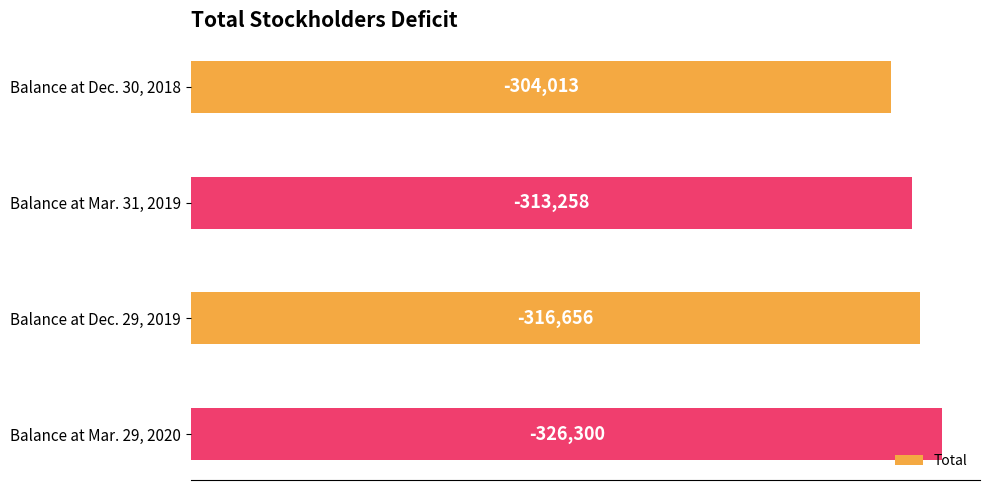

Does the chart contain any negative values?

No